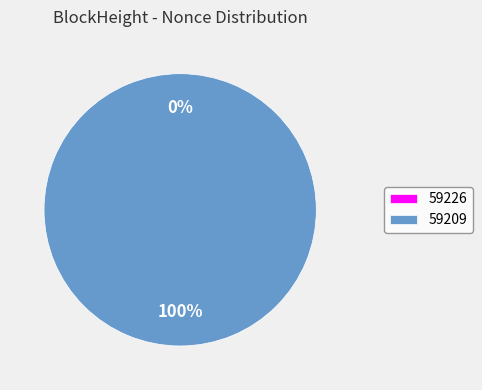

Is the sum of 59209 and 59226 greater than half?

Yes